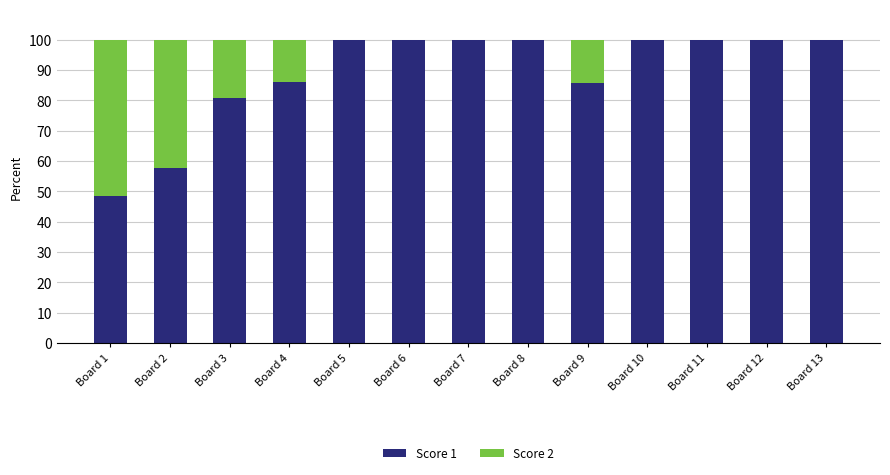

What is the total value across all series at Board 4?

100.0